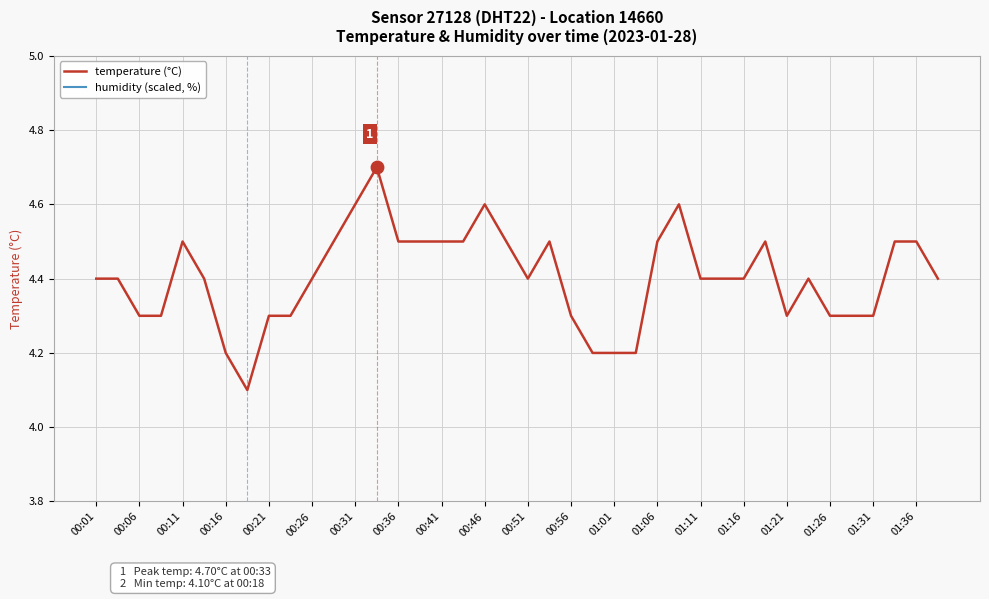

Which series contains the lowest Y value?

temperature (°C)